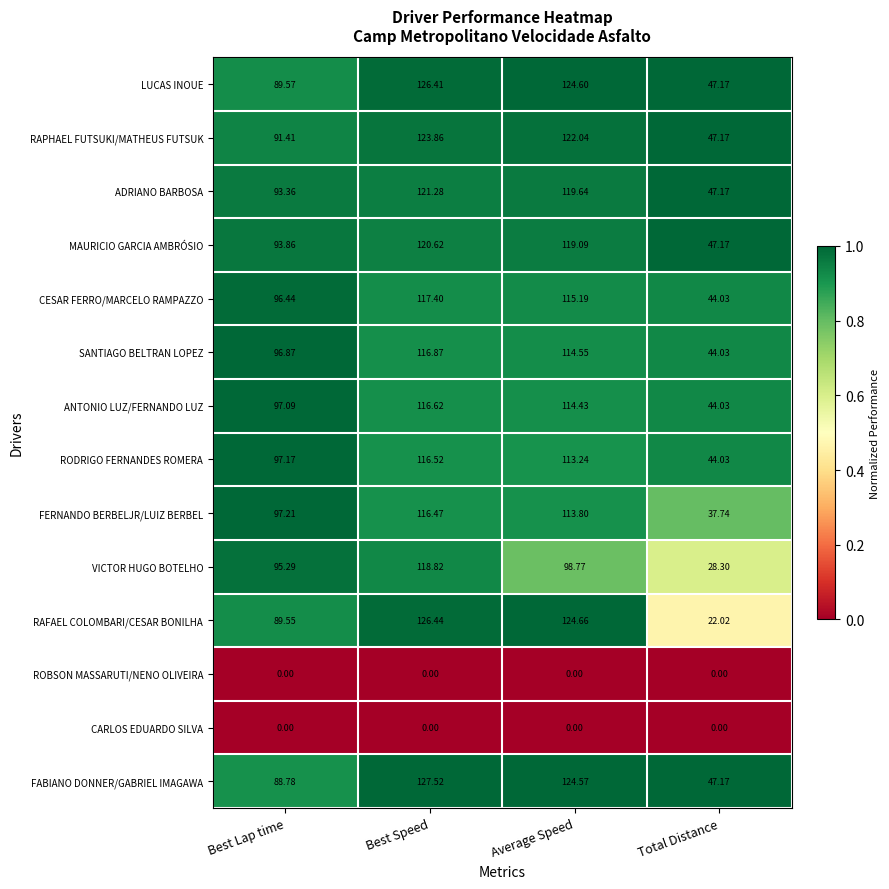

Which category has the highest value in the CESAR FERRO/MARCELO RAMPAZZO series?

Best Speed